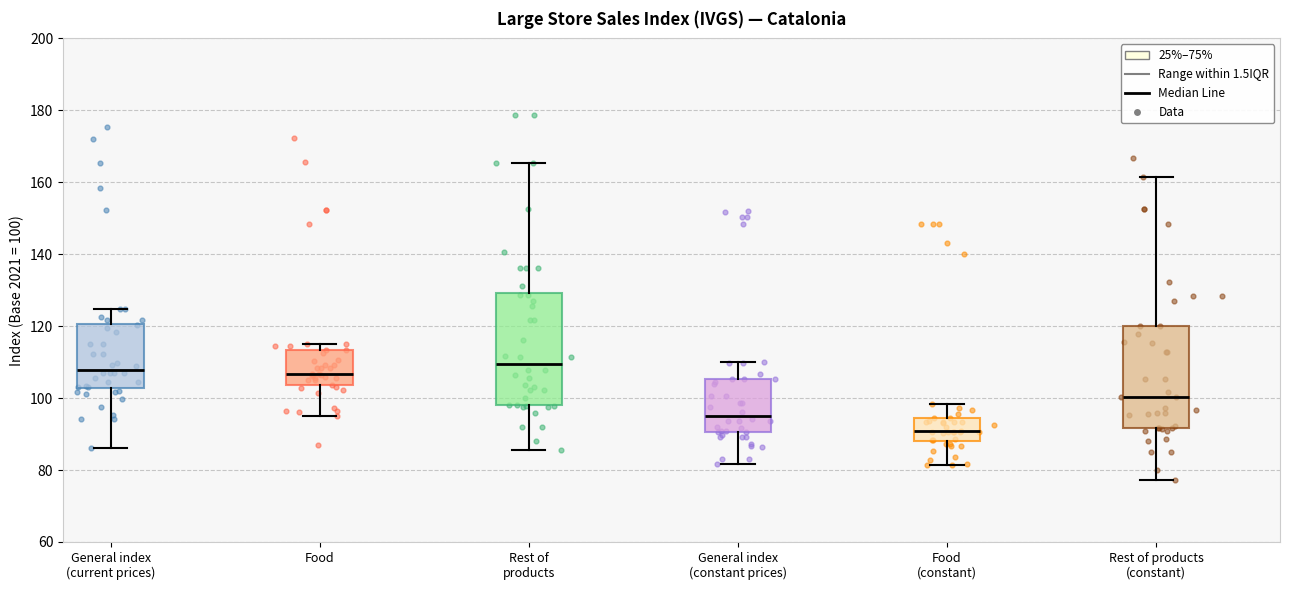

Reading left to right, transcribe this box plot: for each box, give where its median line is, the range the box spans, and where its two whiskers end, as read against the y-axis. The values are not printed on the chart, so give them approximately, as read against the axis.

General index (current prices): median 108, box 102 to 120, whiskers 86 to 124
Food: median 106, box 104 to 114, whiskers 96 to 116
Rest of products: median 110, box 98 to 130, whiskers 86 to 166
General index (constant prices): median 96, box 90 to 106, whiskers 82 to 110
Food (constant): median 90, box 88 to 94, whiskers 82 to 98
Rest of products (constant): median 100, box 92 to 120, whiskers 78 to 162